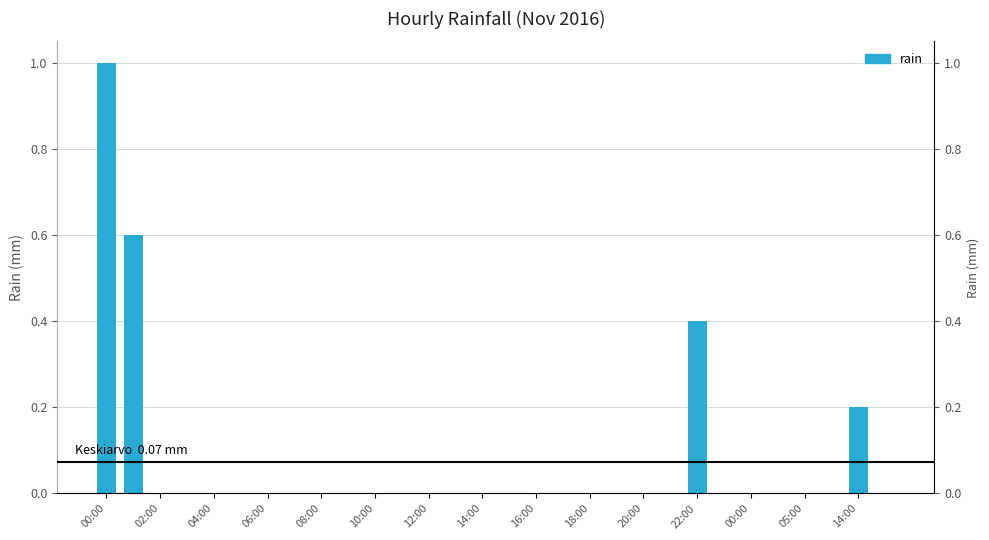

Which category has the lowest value across all series?

02:00